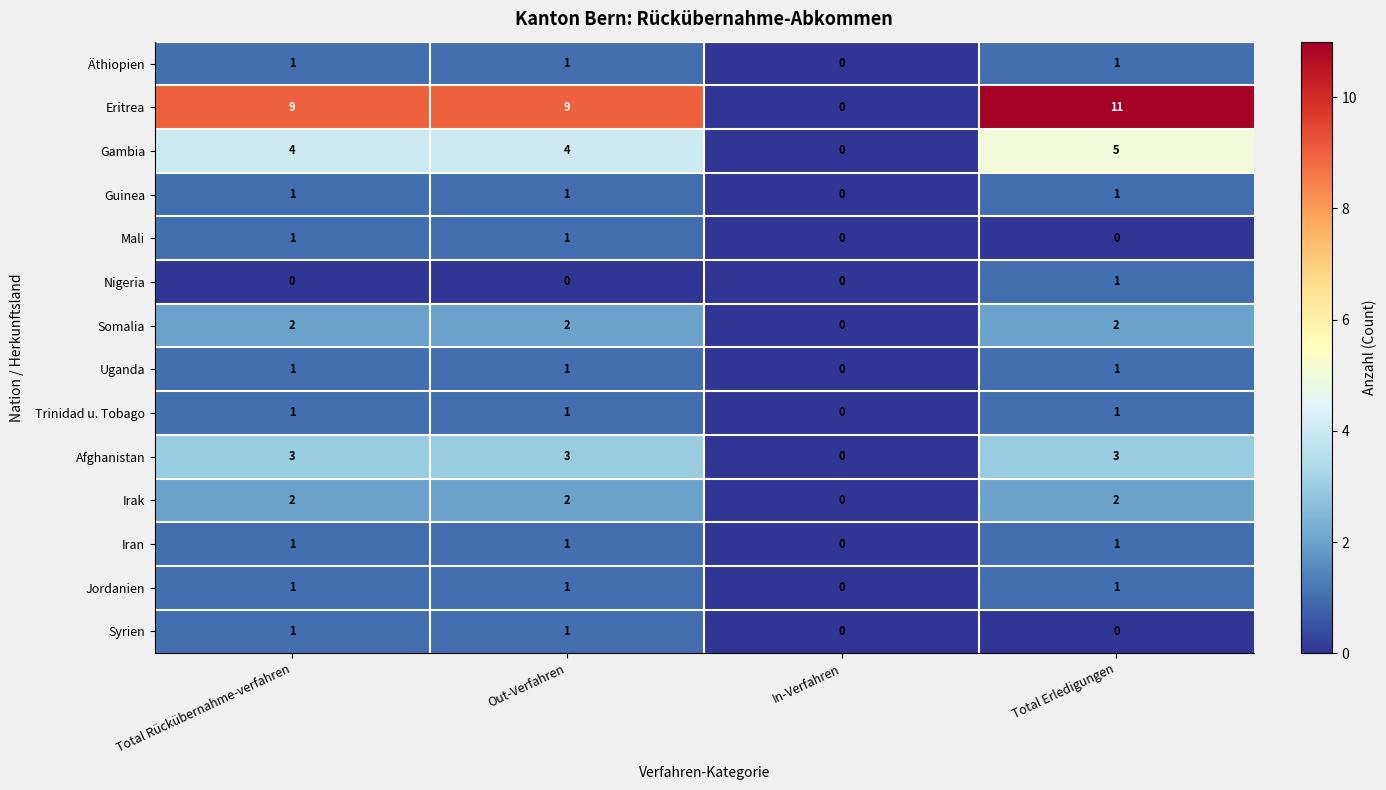

At how many categories does at least one series exceed 3?

3